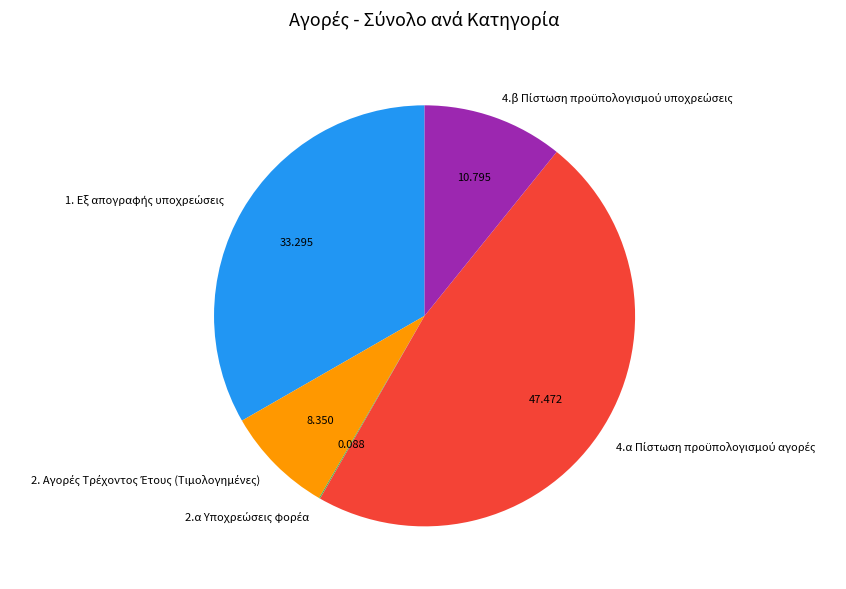

Is there a majority slice in this chart?

No